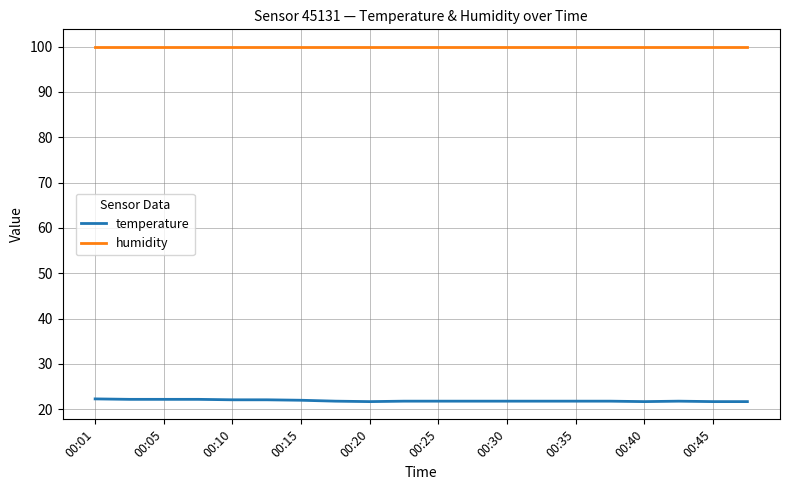

Which series has the largest total across all categories?

humidity